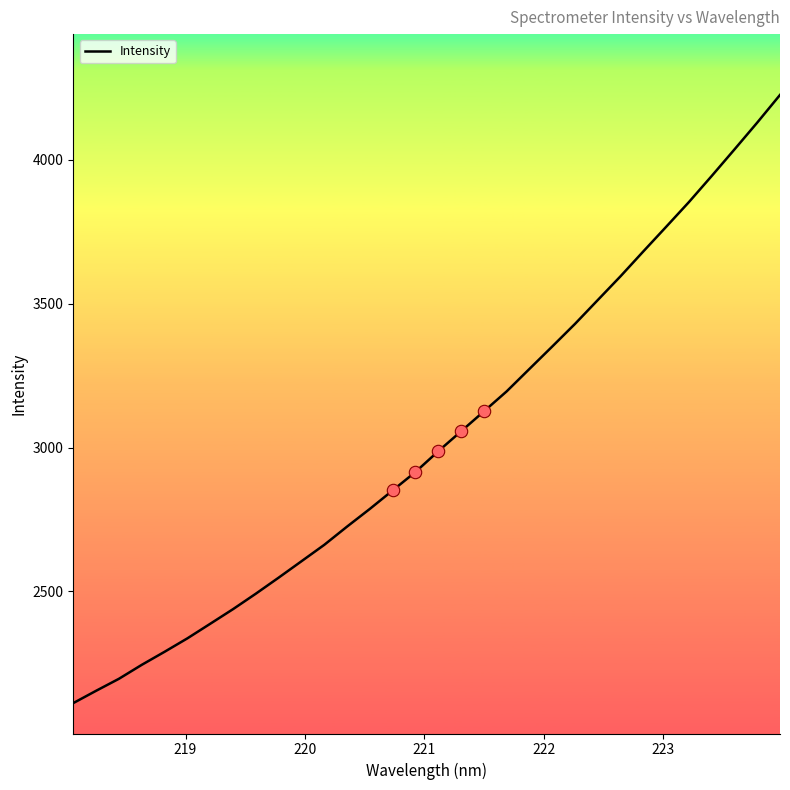

What is the difference between the maximum and minimum values?

2114.6